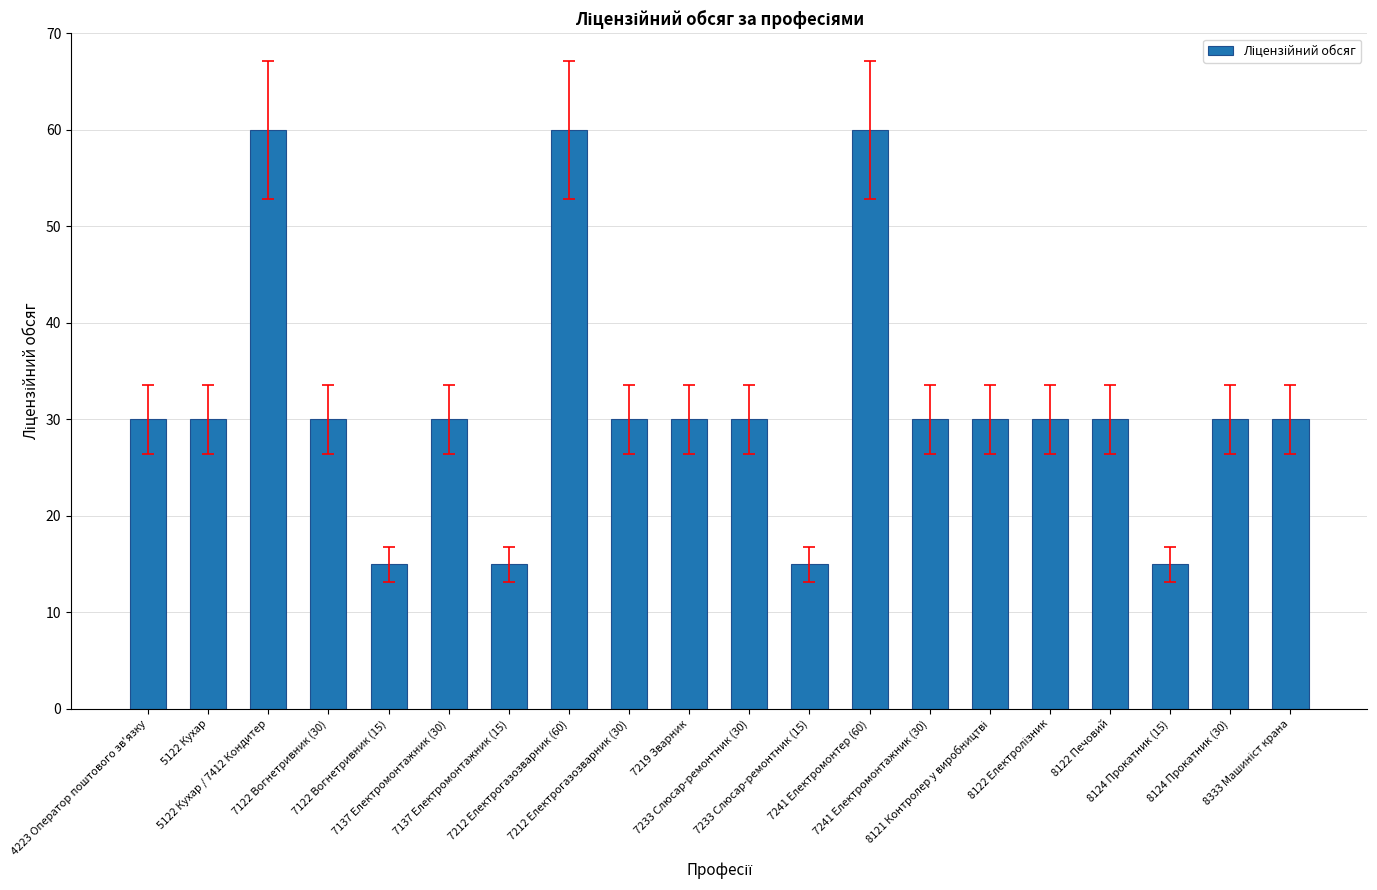

The chart shows a value of 23 at 8124 Прокатник (15). True or false?

False